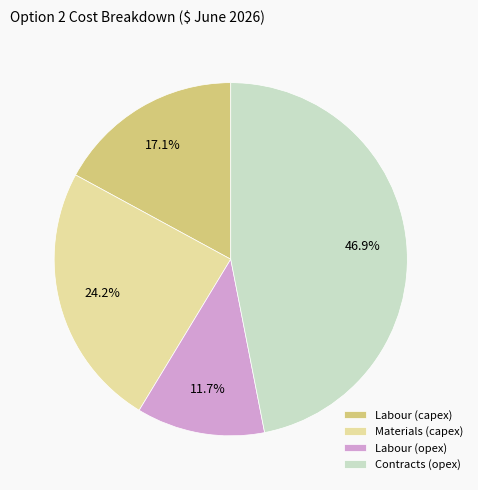

True or false: Materials (capex) accounts for 24% of the total.

True